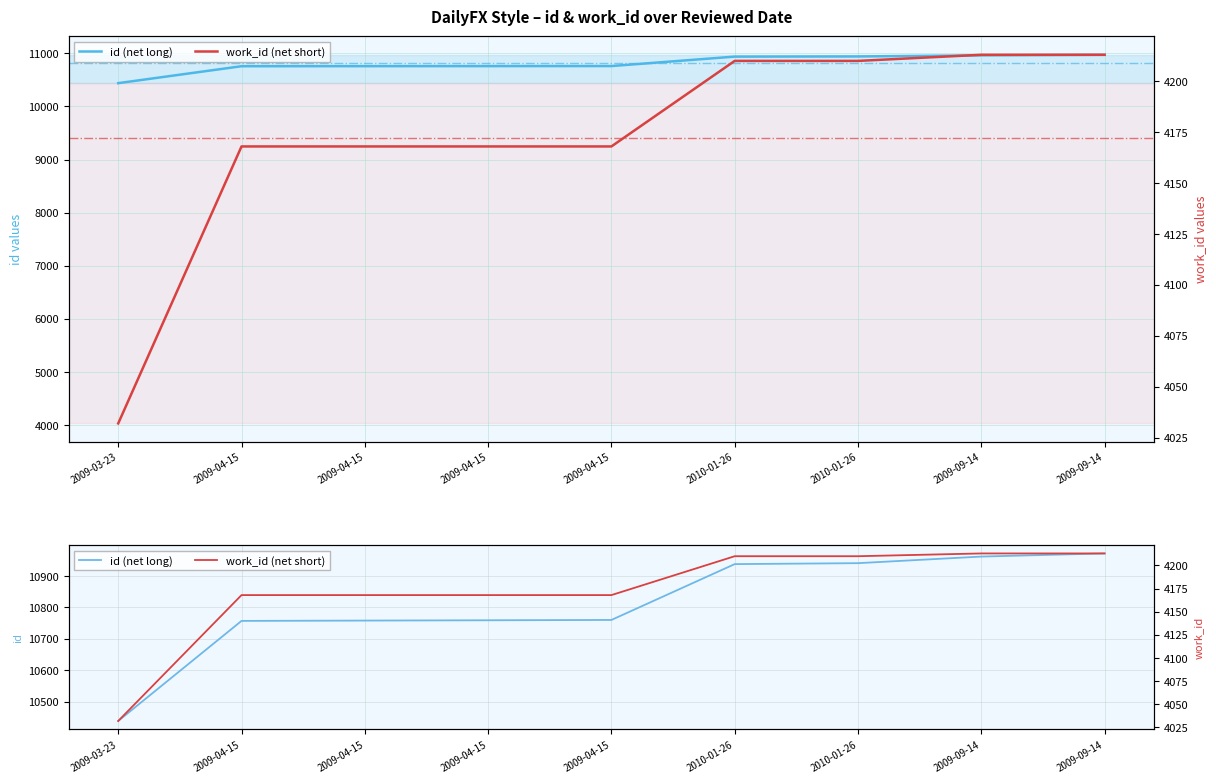

At which label does id (net long) first exceed 10760?

2010-01-26